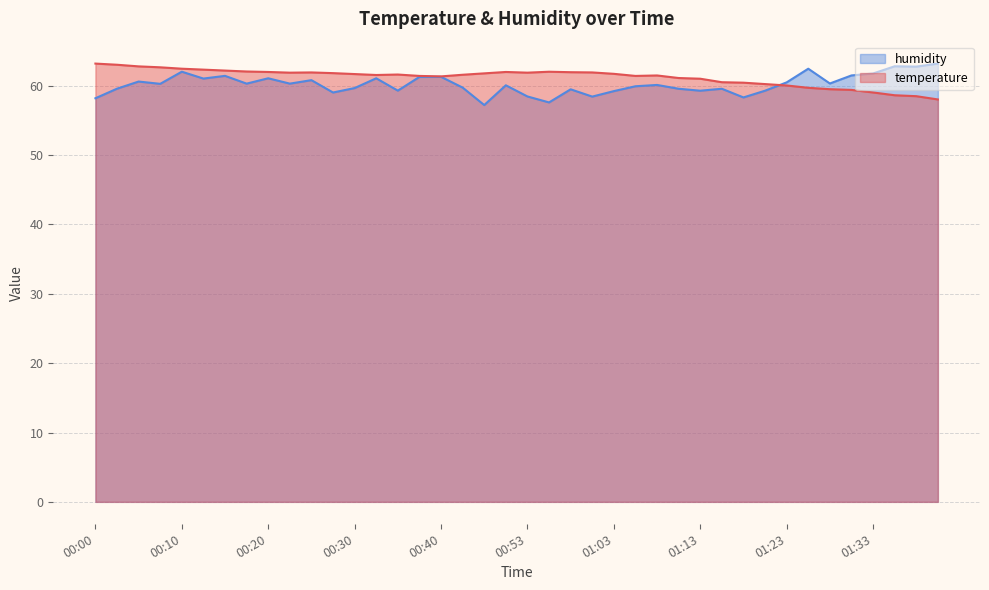

Between which two adjacent categories do temperature and humidity first intersect?

01:21 and 01:23